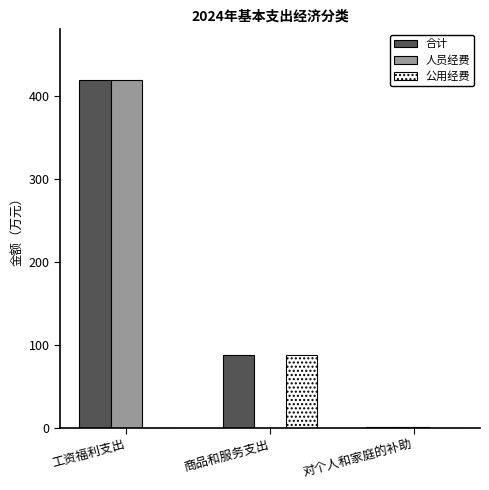

What is the average value of the 人员经费 series?

140.1